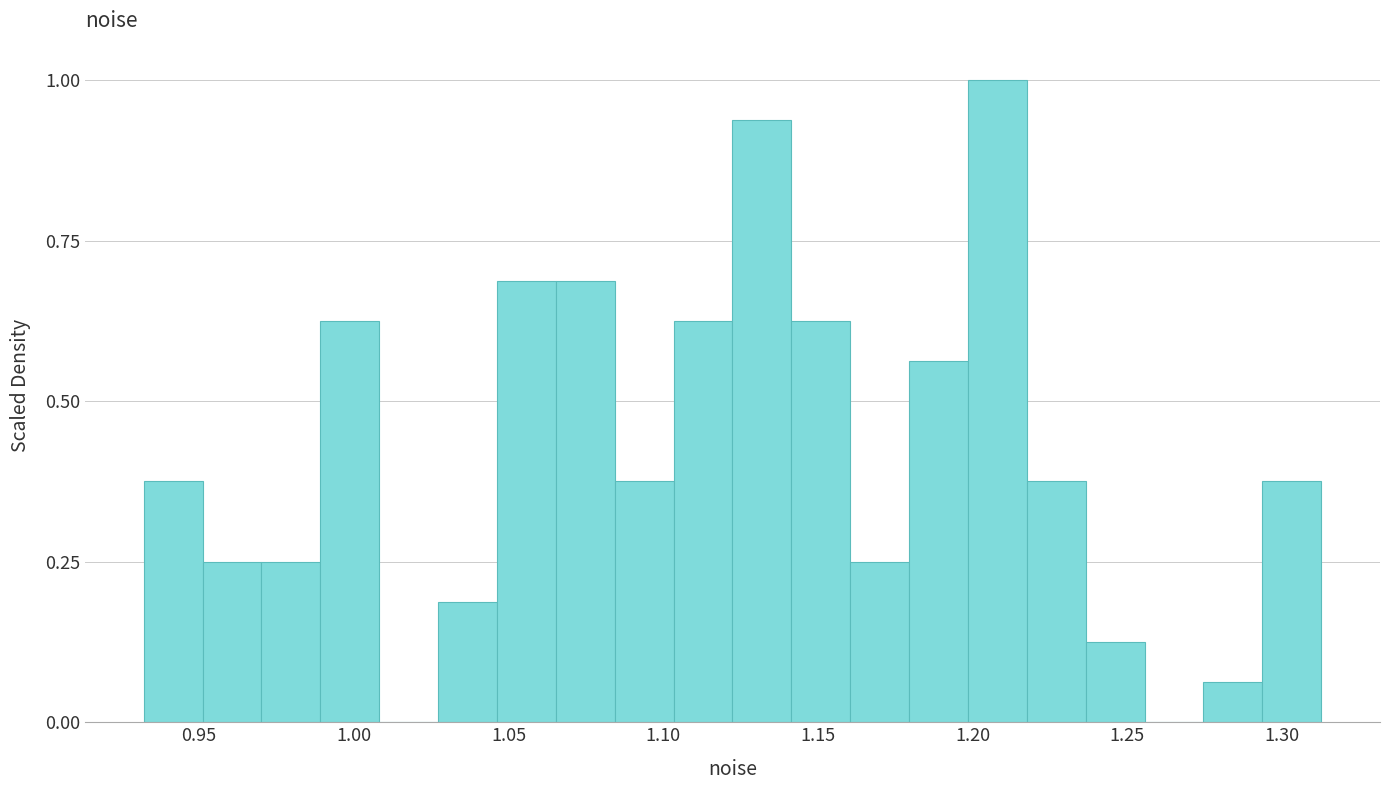

Read against the x-axis, roughly where is the centre of the tallest bar?

1.210